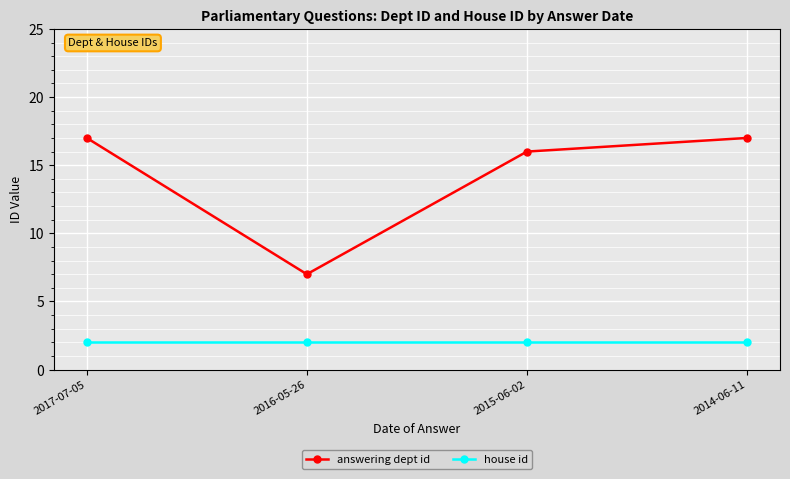

What is the label of the 2nd point from the left?

2016-05-26